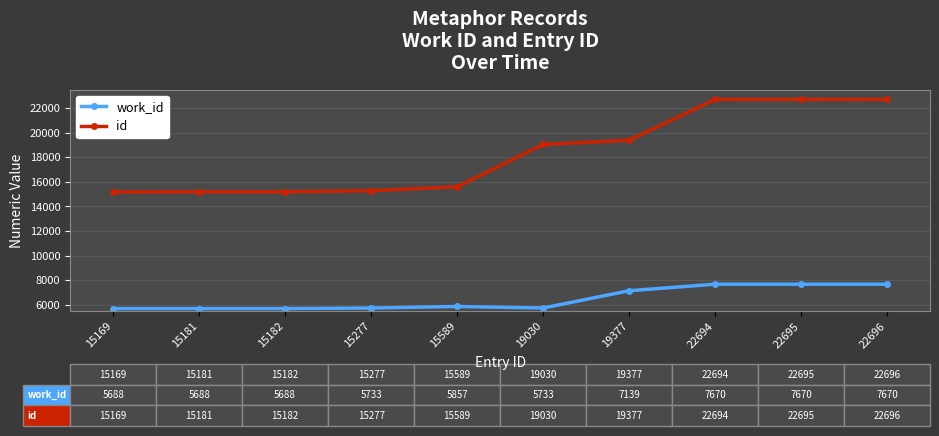

True or false: id and work_id intersect in this chart.

False